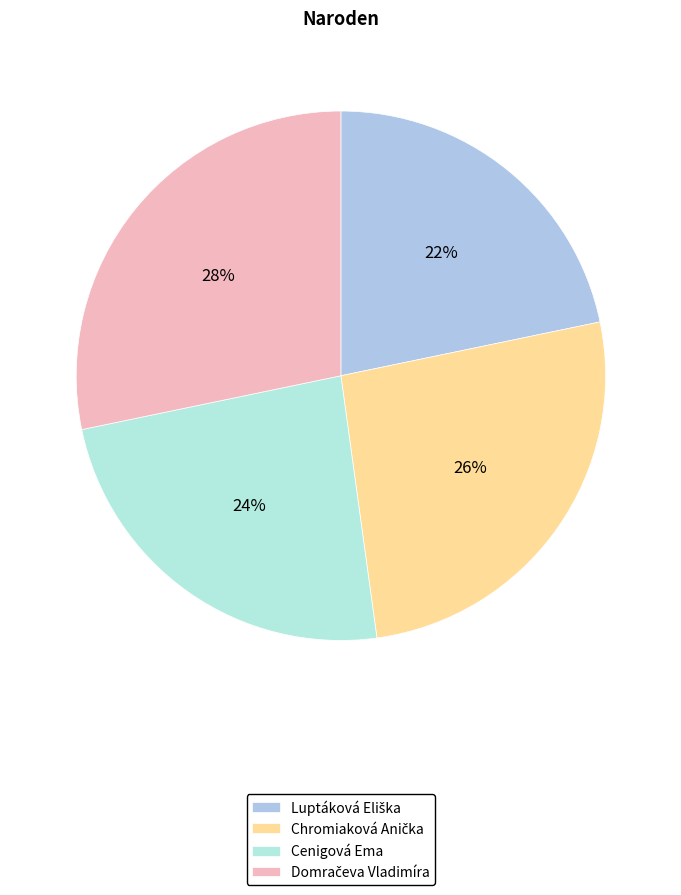

True or false: Chromiaková Anička accounts for 26% of the total.

True